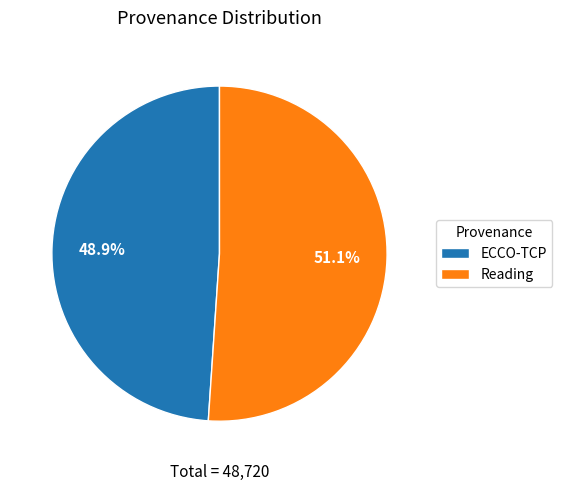

What is the ratio of the value at ECCO-TCP to the value at Reading?

1.0